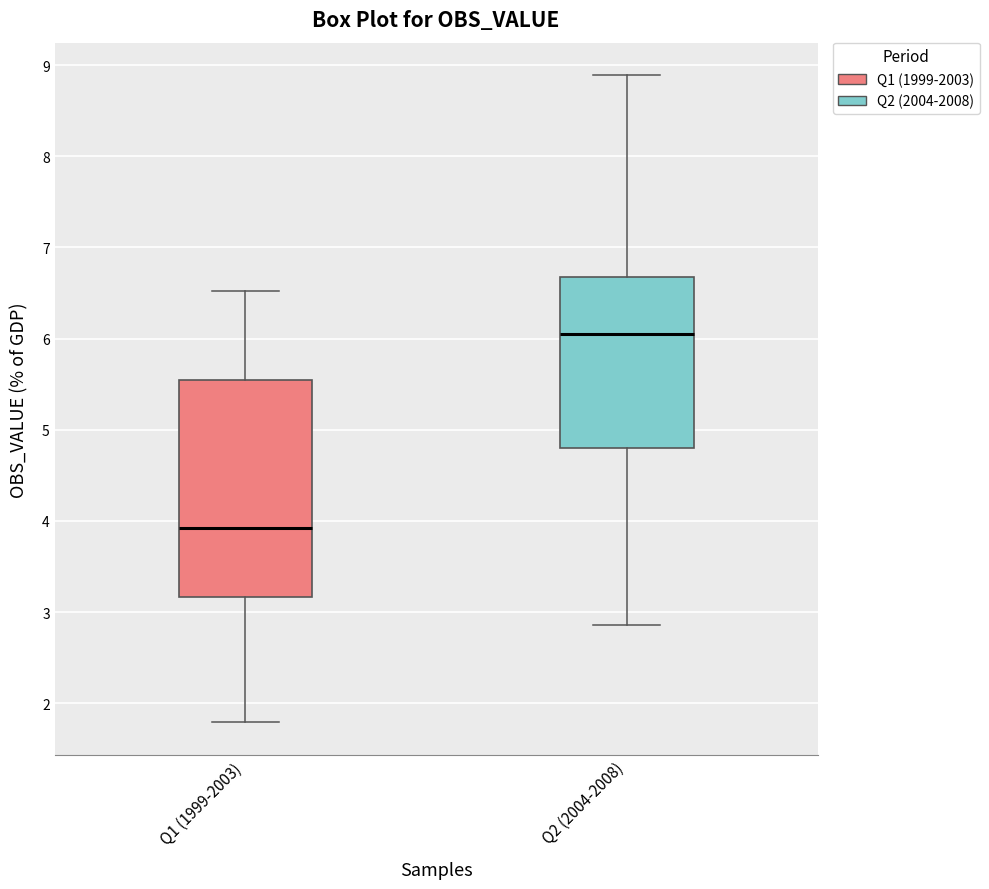

Which box has the highest median line?

Q2 (2004-2008)